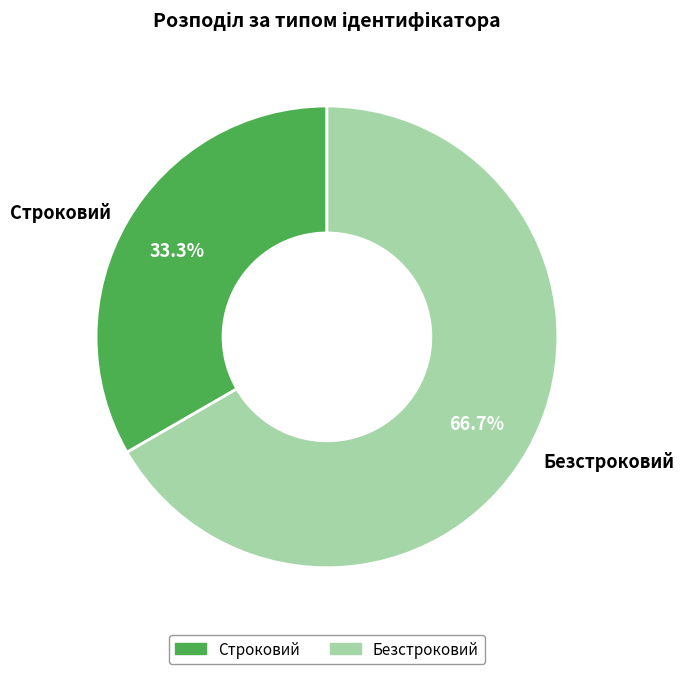

How many slices are in this pie chart?

2